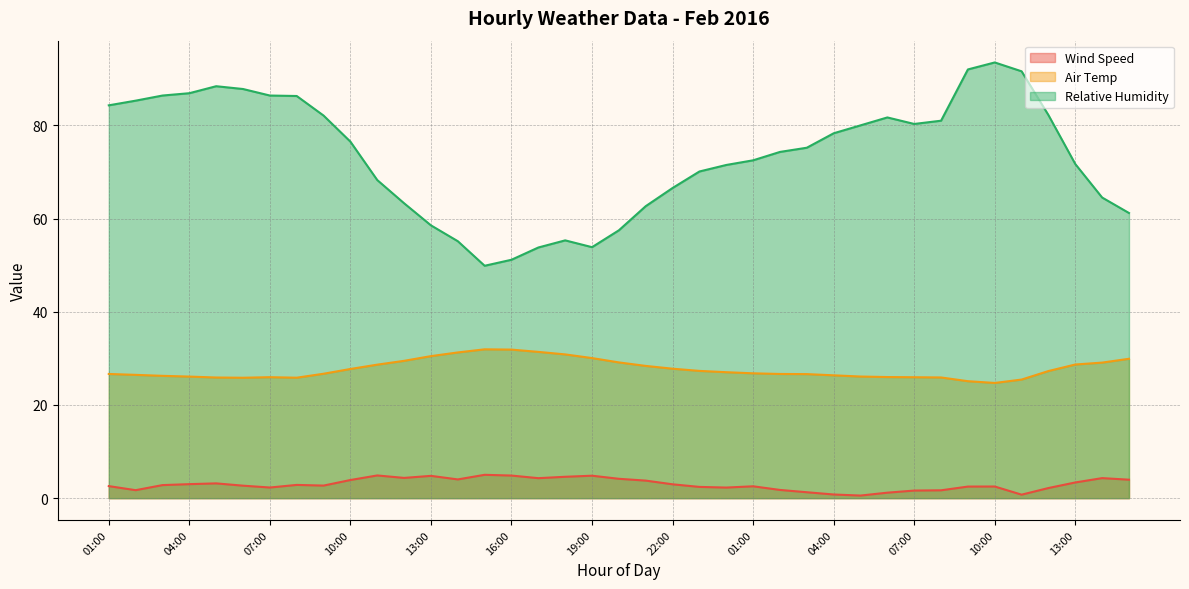

How many values in the Relative Humidity series are below 75?

19